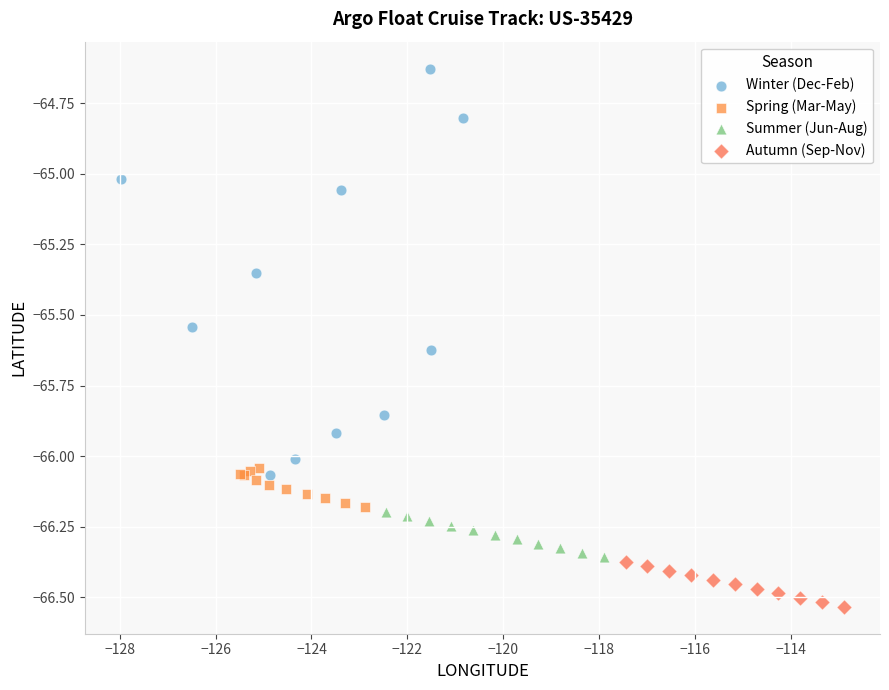

Which series has the largest Y range (max minus min)?

Winter (Dec-Feb)